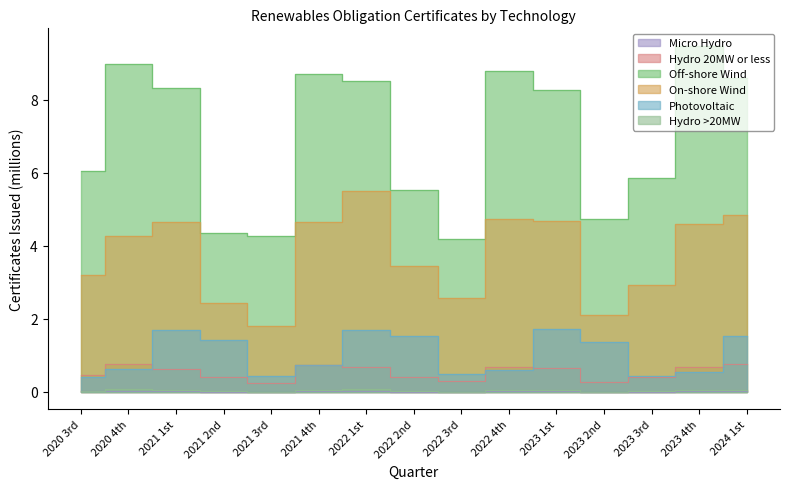

How many series are shown in this chart?

6